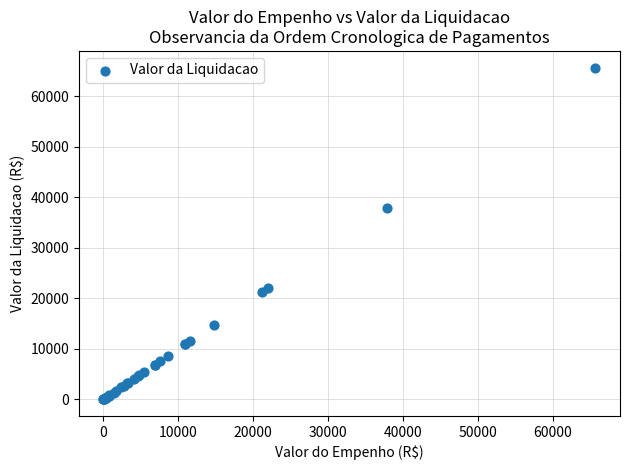

What Y value in the scatter plot is closest to 32878?

37945.2